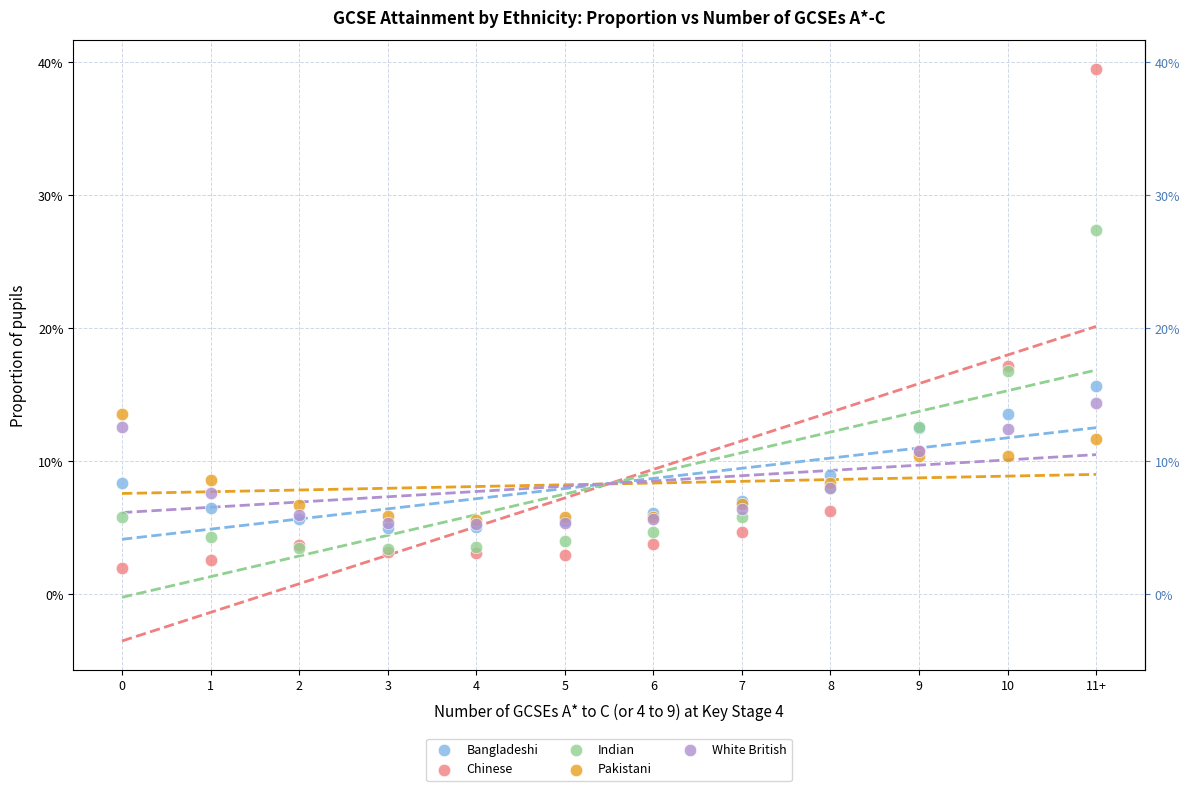

What are all the series names shown in the legend?

Bangladeshi, Chinese, Indian, Pakistani, White British